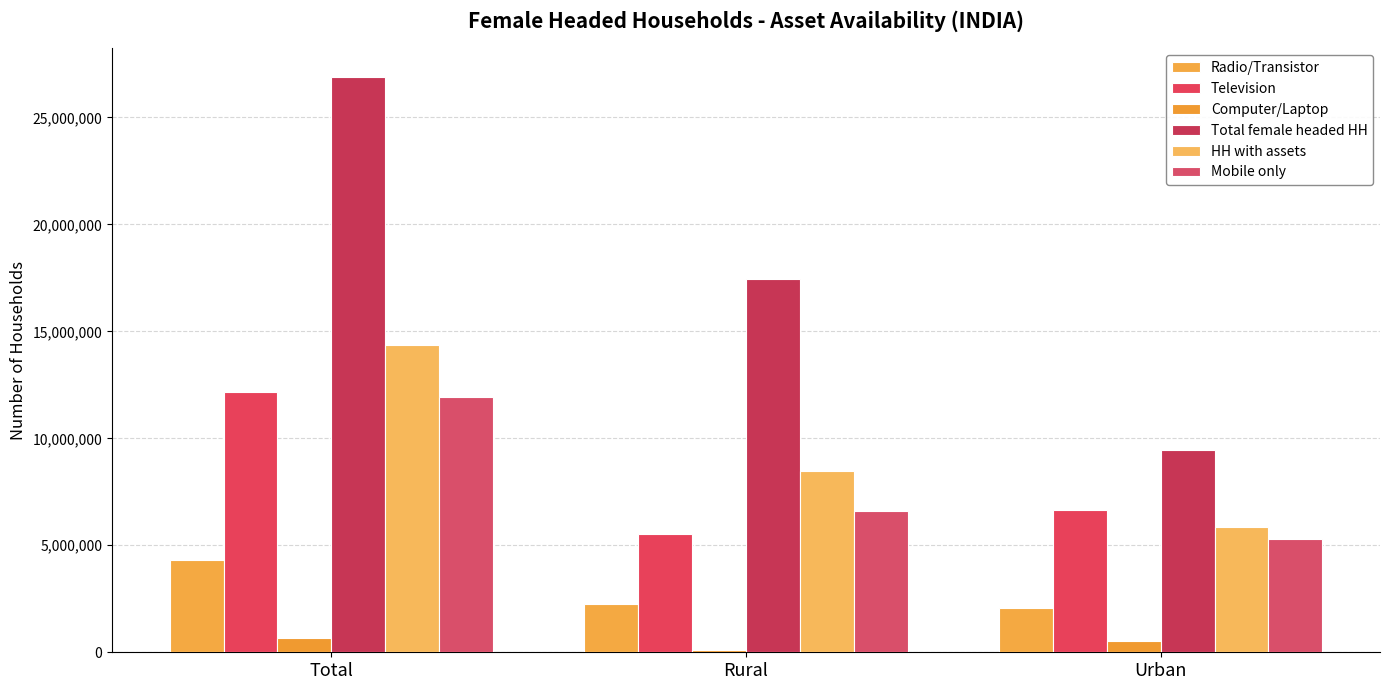

Rank the series by their maximum value, from highest to lowest.

Total female headed HH, HH with assets, Television, Mobile only, Radio/Transistor, Computer/Laptop